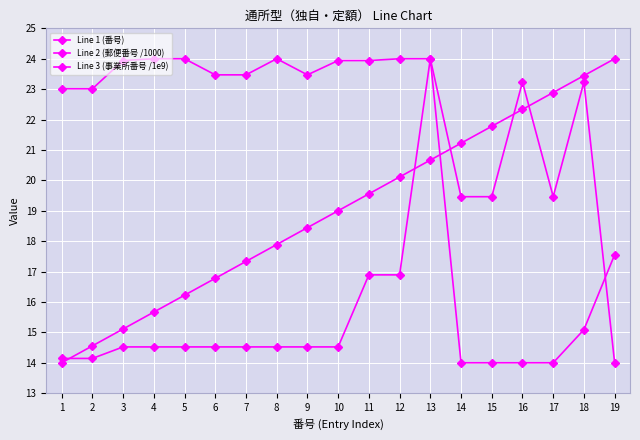

At which category does Line 2 (郵便番号 /1000) reach its first local peak?

5